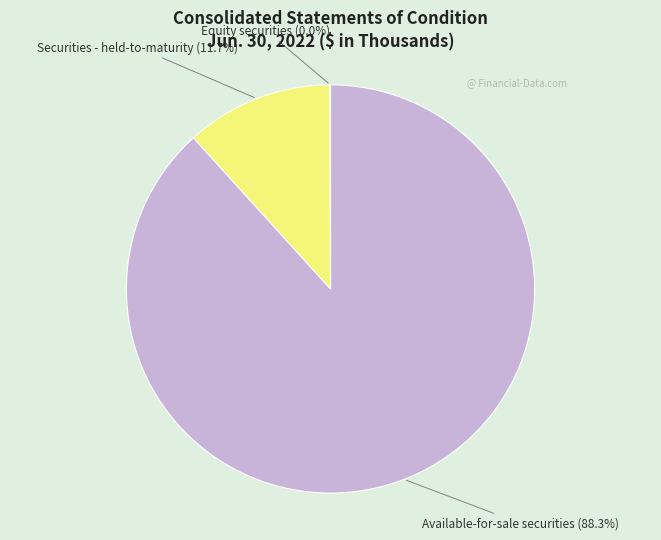

Which slice is the largest?

Available-for-sale securities